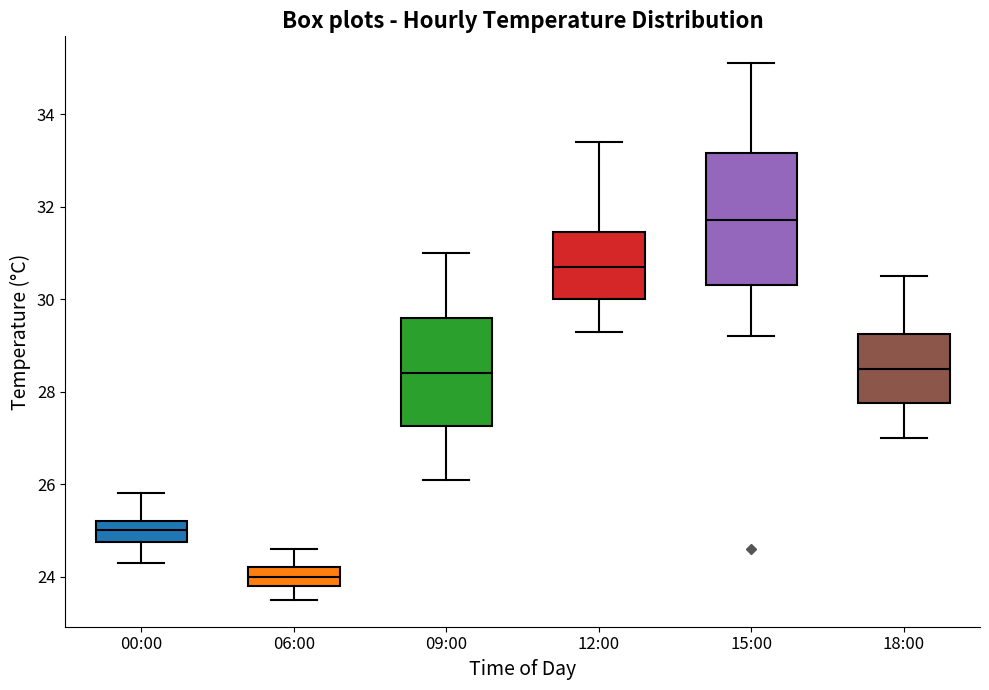

Reading left to right, read every box against the y-axis: the position of its median line, the range the box covers, and the ends of its whiskers. The values are not printed on the chart, so give them approximately, as read against the axis.

00:00: median 25.0, box 24.8 to 25.2, whiskers 24.4 to 25.8
06:00: median 24.0, box 23.8 to 24.2, whiskers 23.6 to 24.6
09:00: median 28.4, box 27.2 to 29.6, whiskers 26.2 to 31.0
12:00: median 30.8, box 30.0 to 31.4, whiskers 29.4 to 33.4
15:00: median 31.8, box 30.4 to 33.2, whiskers 29.2 to 35.2
18:00: median 28.6, box 27.8 to 29.2, whiskers 27.0 to 30.6